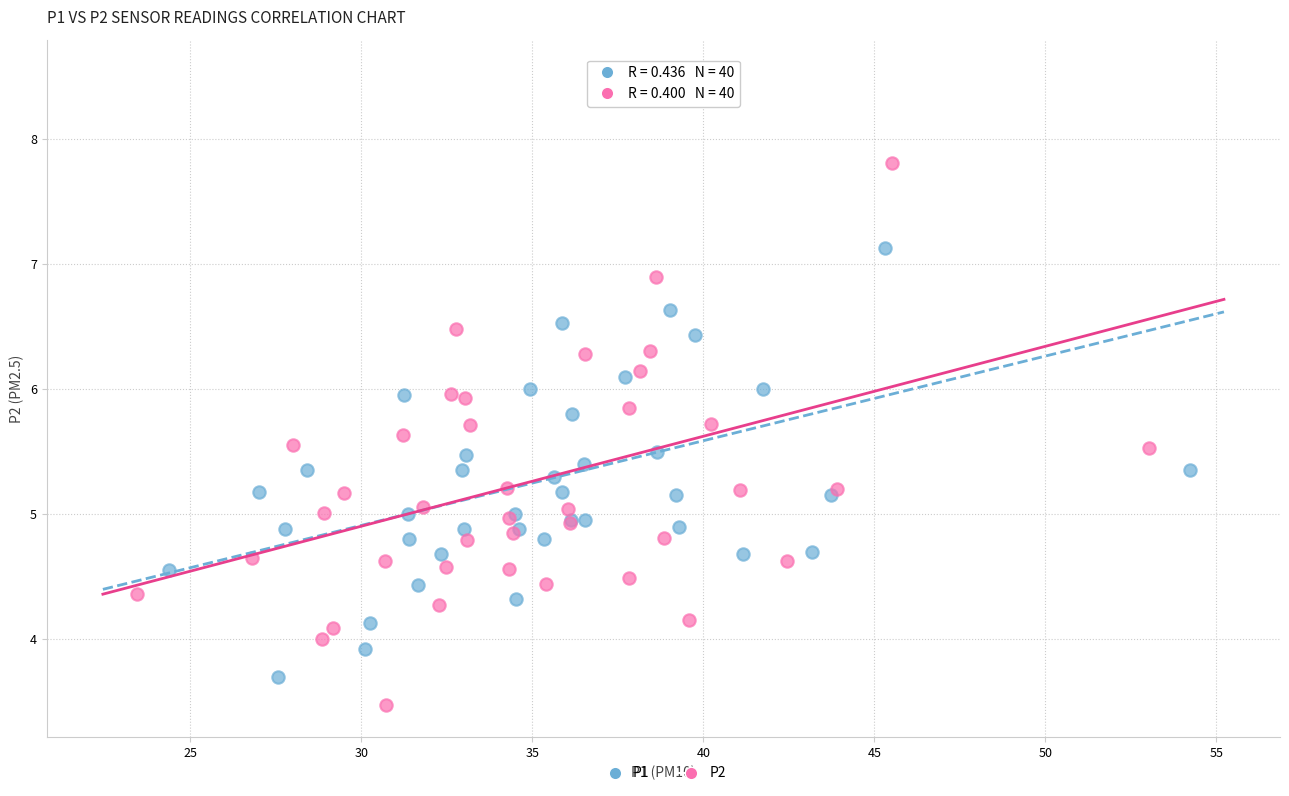

Which series reaches the minimum Y coordinate?

P2